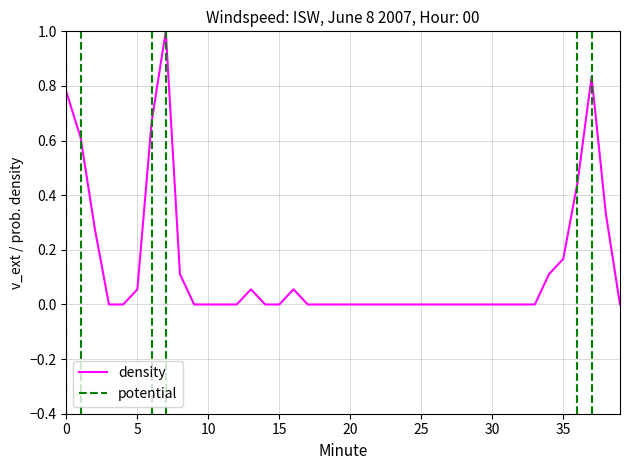

The value at 23 is 0.0. True or false?

True